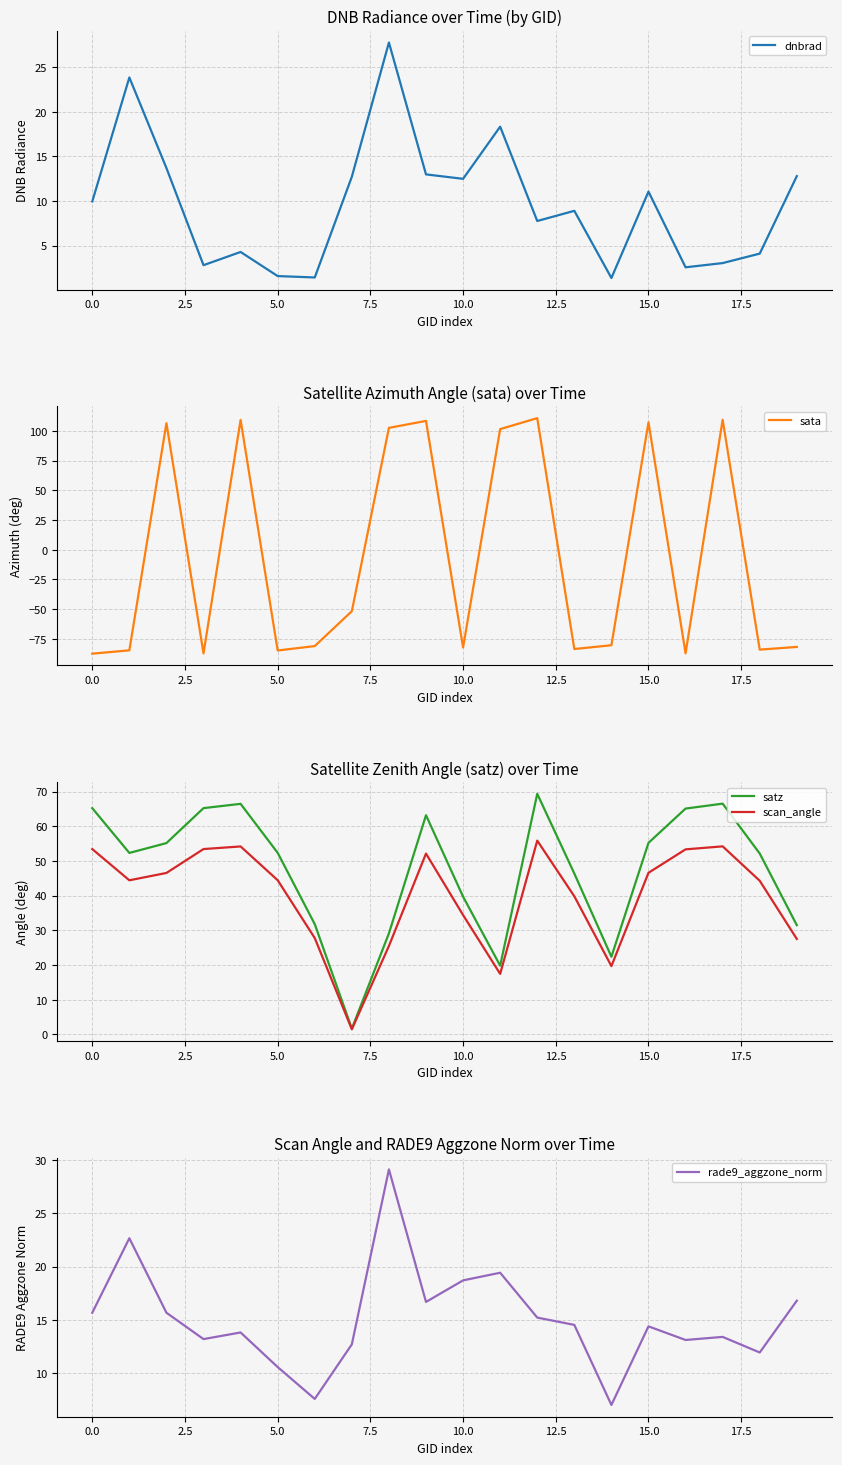

Is it true that dnbrad equals 7.8 at 12?

True